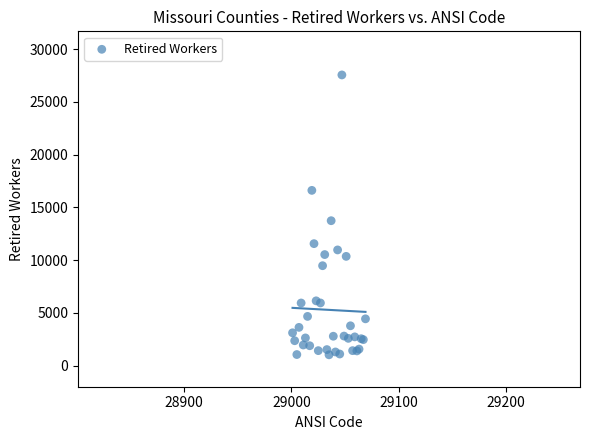

What Y value in the scatter plot is closest to 14287?

13735